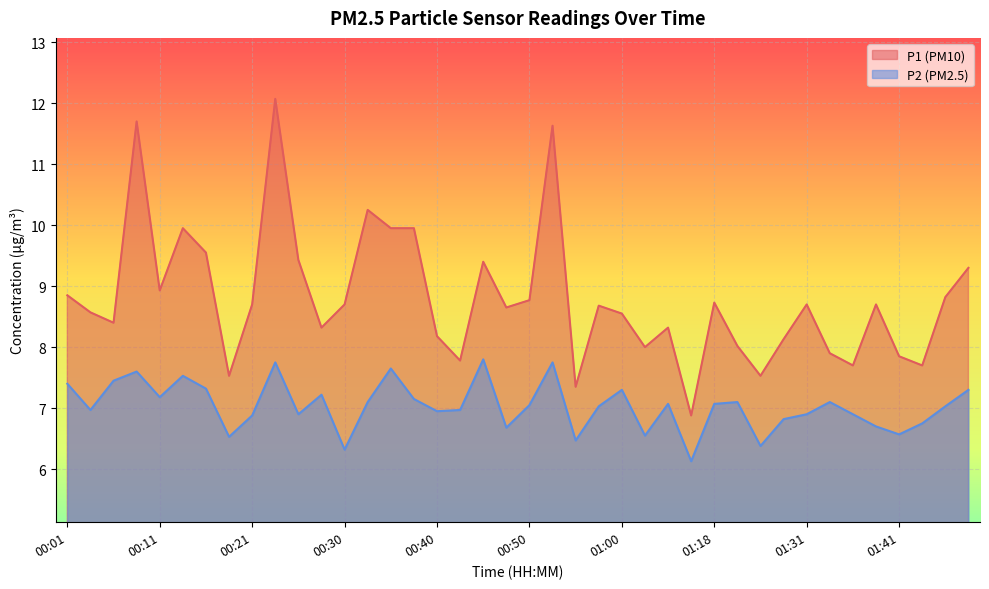

What is the difference between the highest and lowest values at 01:05?

1.2